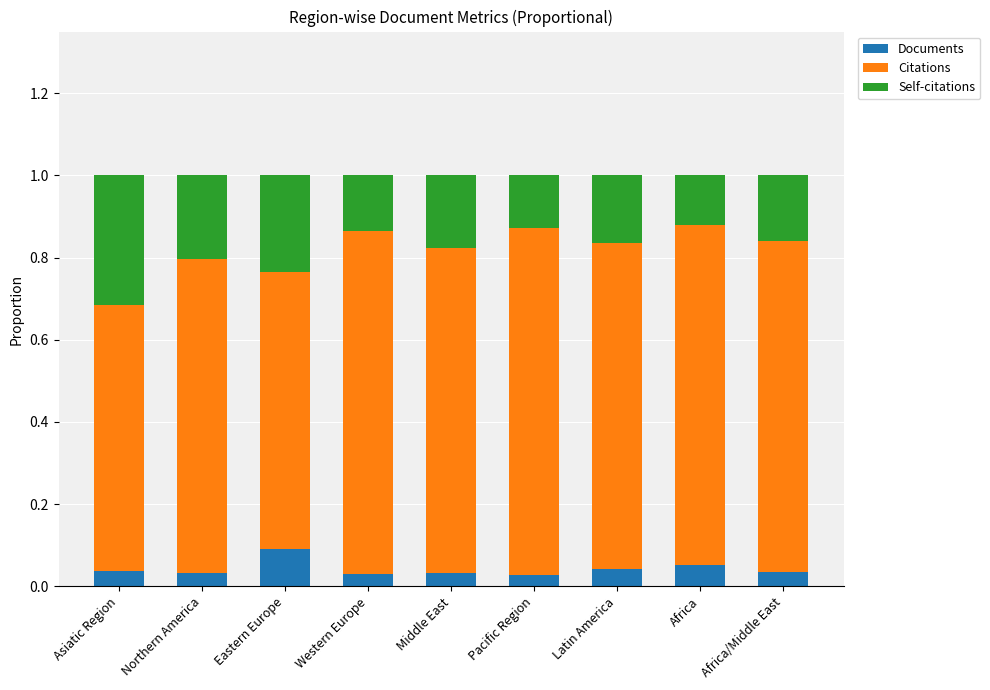

At which label does Documents reach its peak?

Eastern Europe